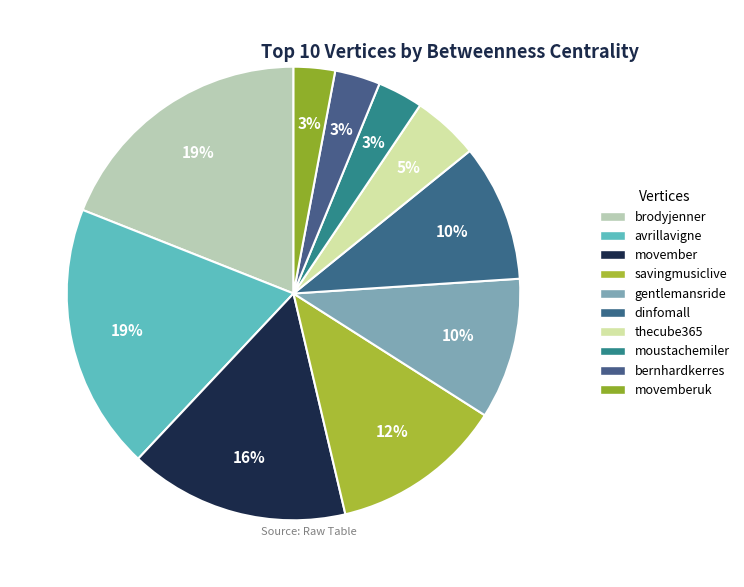

True or false: bernhardkerres accounts for 1% of the total.

False